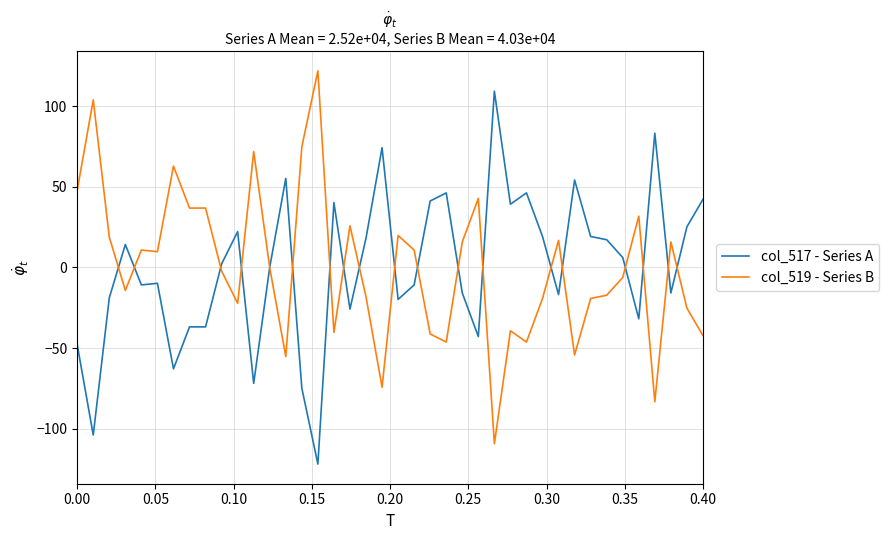

List the series in order of their peak value, lowest first.

col_517 - Series A, col_519 - Series B